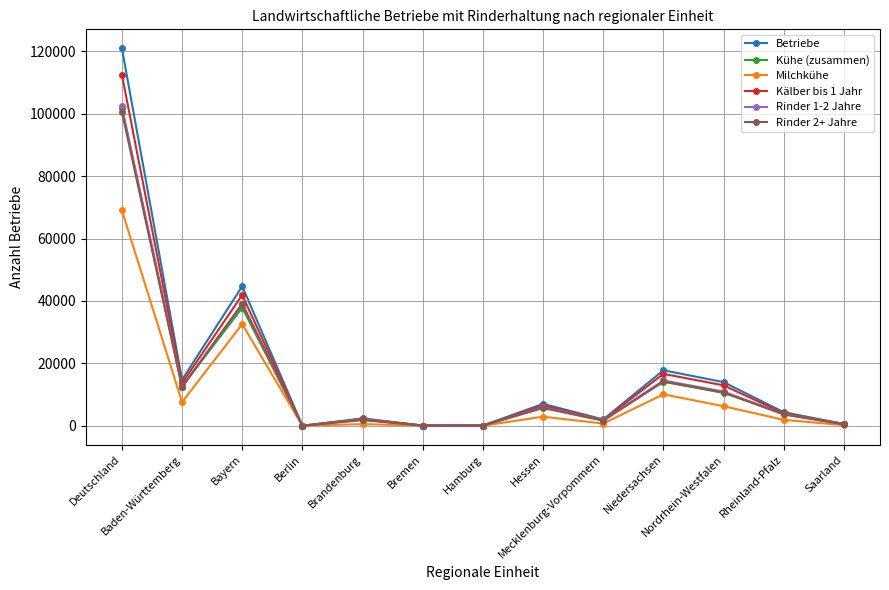

Which series has the largest range (max minus min)?

Betriebe